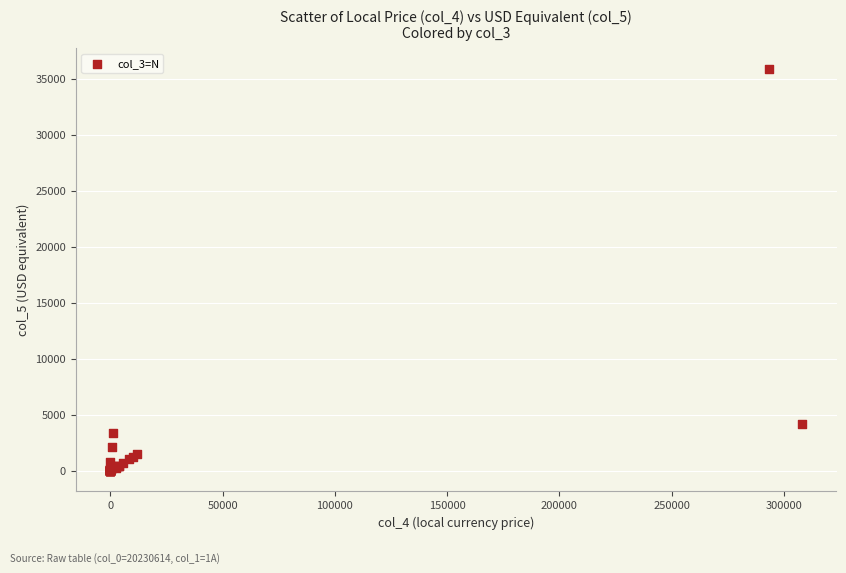

What Y value in the scatter plot is closest to 17950?

4143.2